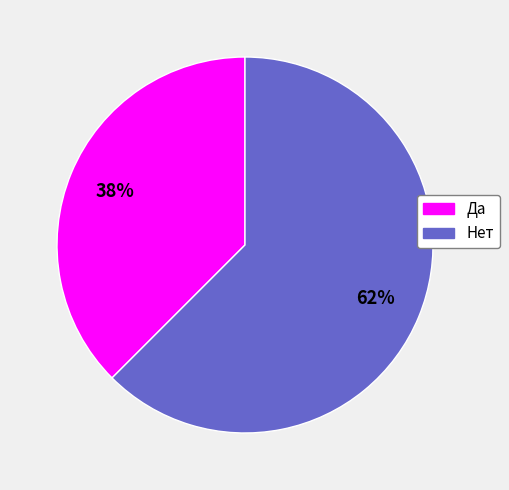

Does Нет represent more than half of the total?

Yes